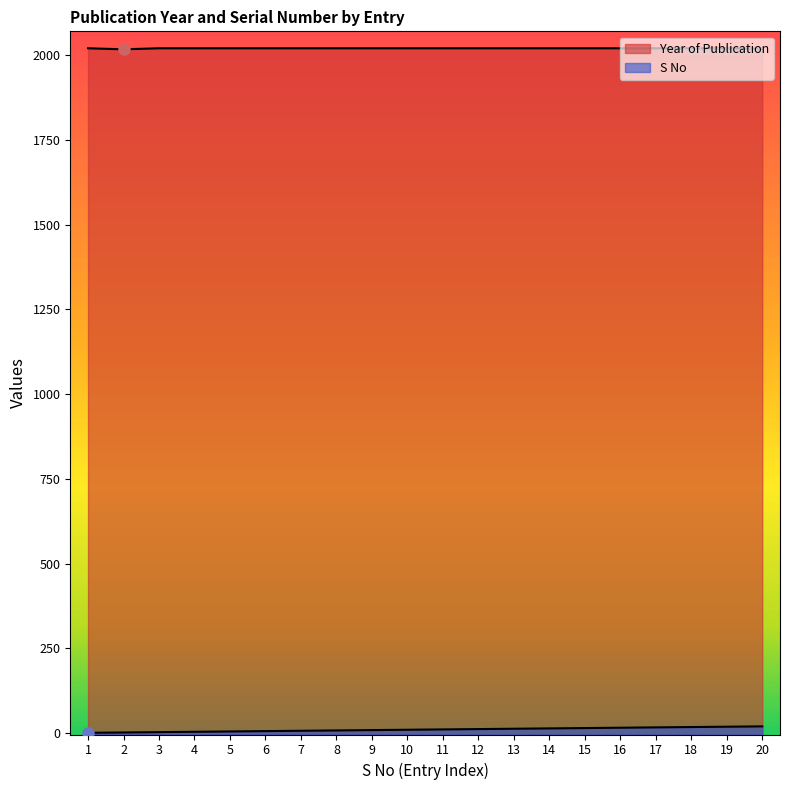

Which category has the highest value in the Year of Publication series?

1